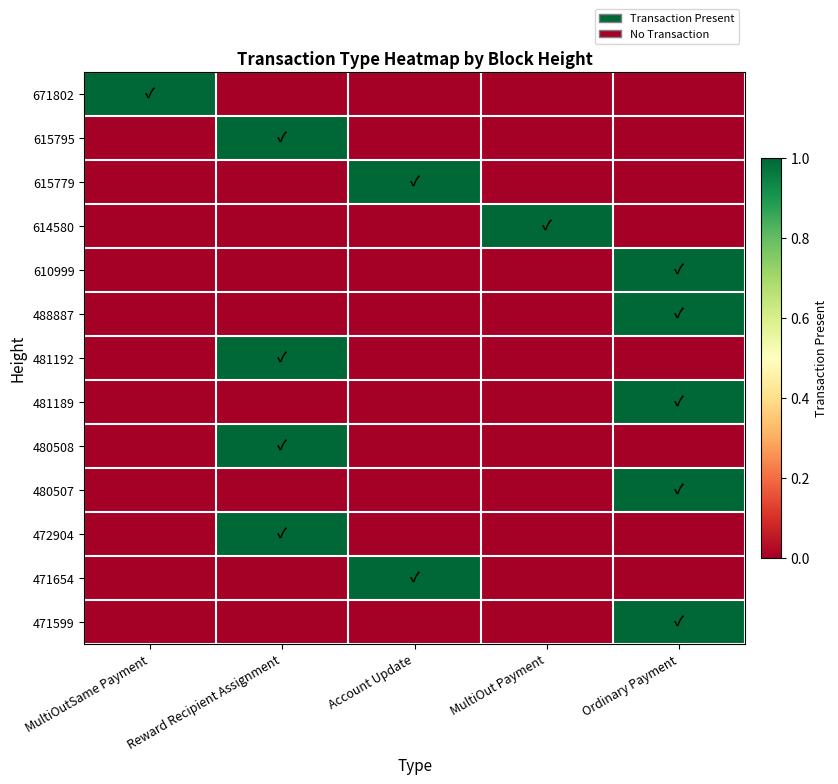

Reading left to right, list all the values displayed in this chart.

671802: MultiOutSame Payment=1	Reward Recipient Assignment=0	Account Update=0	MultiOut Payment=0	Ordinary Payment=0
615795: MultiOutSame Payment=0	Reward Recipient Assignment=1	Account Update=0	MultiOut Payment=0	Ordinary Payment=0
615779: MultiOutSame Payment=0	Reward Recipient Assignment=0	Account Update=1	MultiOut Payment=0	Ordinary Payment=0
614580: MultiOutSame Payment=0	Reward Recipient Assignment=0	Account Update=0	MultiOut Payment=1	Ordinary Payment=0
610999: MultiOutSame Payment=0	Reward Recipient Assignment=0	Account Update=0	MultiOut Payment=0	Ordinary Payment=1
488887: MultiOutSame Payment=0	Reward Recipient Assignment=0	Account Update=0	MultiOut Payment=0	Ordinary Payment=1
481192: MultiOutSame Payment=0	Reward Recipient Assignment=1	Account Update=0	MultiOut Payment=0	Ordinary Payment=0
481189: MultiOutSame Payment=0	Reward Recipient Assignment=0	Account Update=0	MultiOut Payment=0	Ordinary Payment=1
480508: MultiOutSame Payment=0	Reward Recipient Assignment=1	Account Update=0	MultiOut Payment=0	Ordinary Payment=0
480507: MultiOutSame Payment=0	Reward Recipient Assignment=0	Account Update=0	MultiOut Payment=0	Ordinary Payment=1
472904: MultiOutSame Payment=0	Reward Recipient Assignment=1	Account Update=0	MultiOut Payment=0	Ordinary Payment=0
471654: MultiOutSame Payment=0	Reward Recipient Assignment=0	Account Update=1	MultiOut Payment=0	Ordinary Payment=0
471599: MultiOutSame Payment=0	Reward Recipient Assignment=0	Account Update=0	MultiOut Payment=0	Ordinary Payment=1